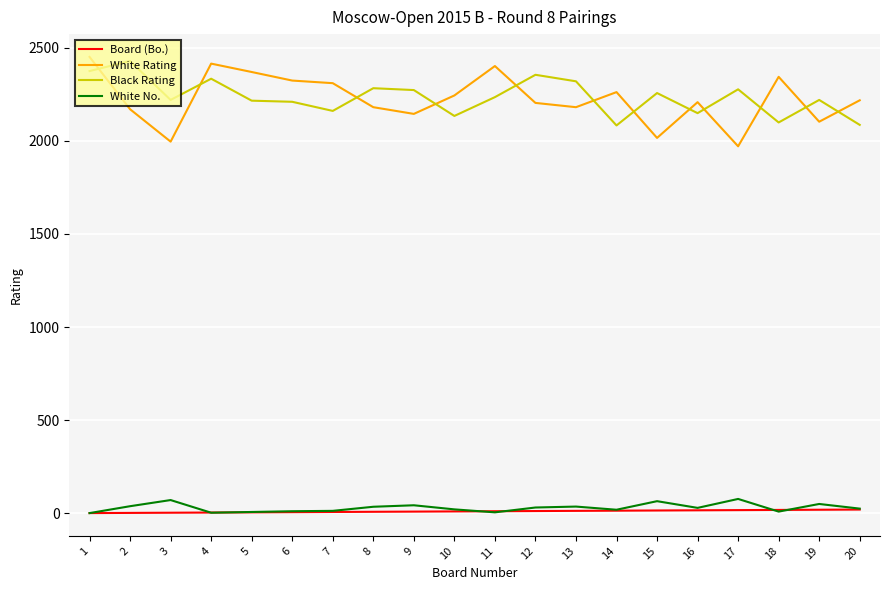

What is the sum of the White Rating values at 7 and 14?

4572